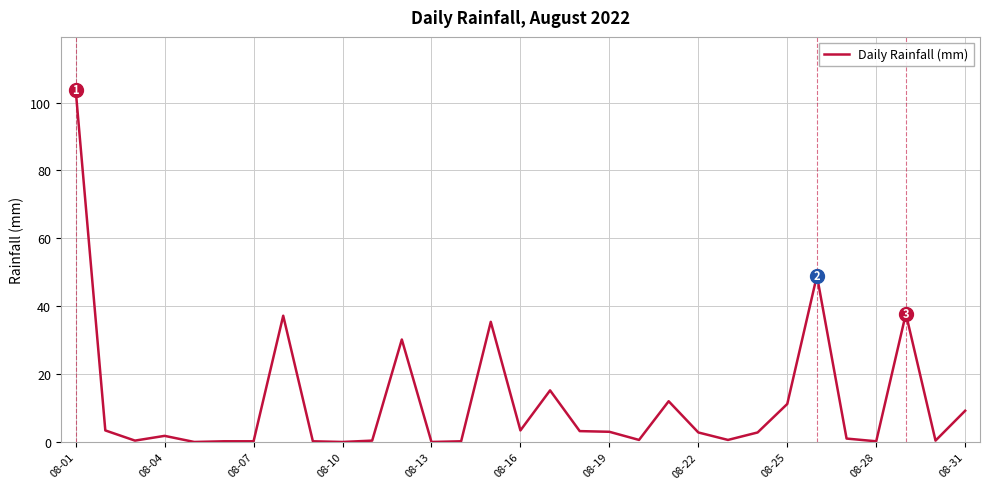

What is the maximum value shown in the chart?

103.8